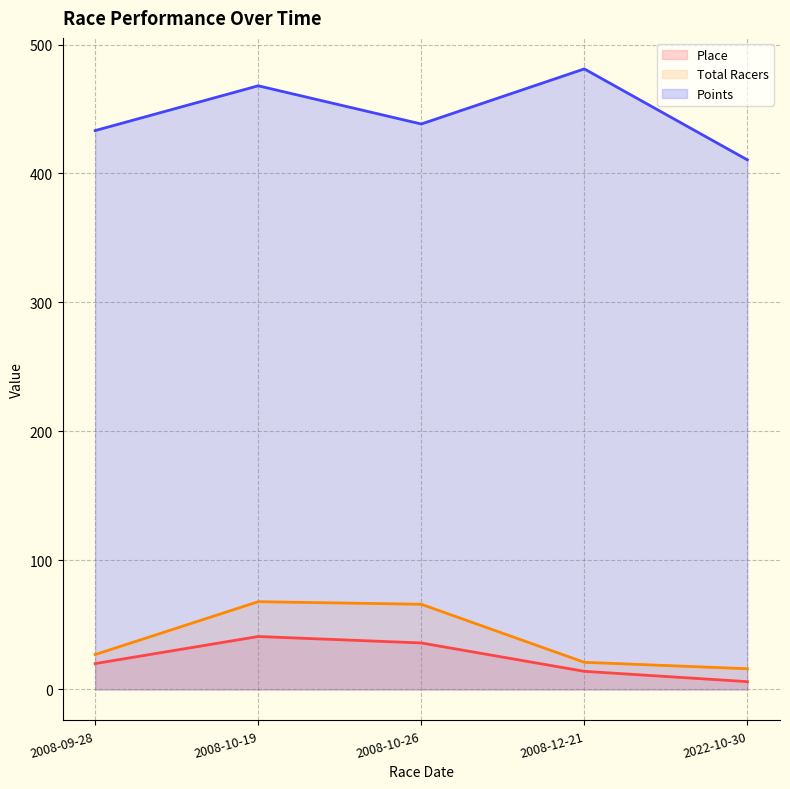

The Total Racers (line) series shows 7.7 at 2008-12-21. True or false?

False